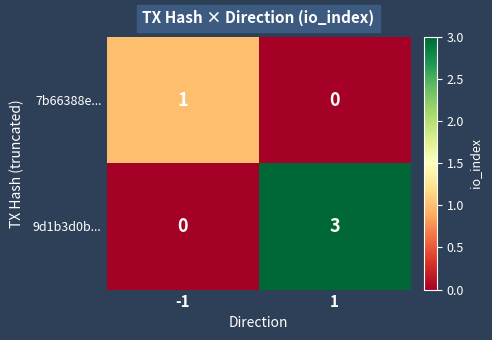

Reading left to right, what are all the values shown in this chart?

7b66388e...: 1	0
9d1b3d0b...: 0	3